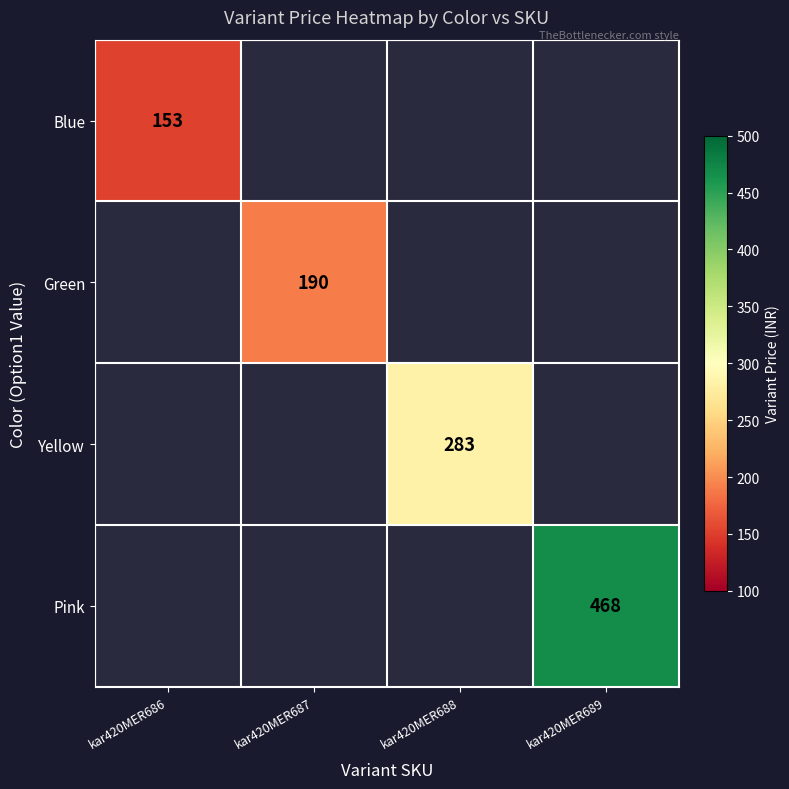

Is it true that Pink equals 117 at kar420MER689?

False